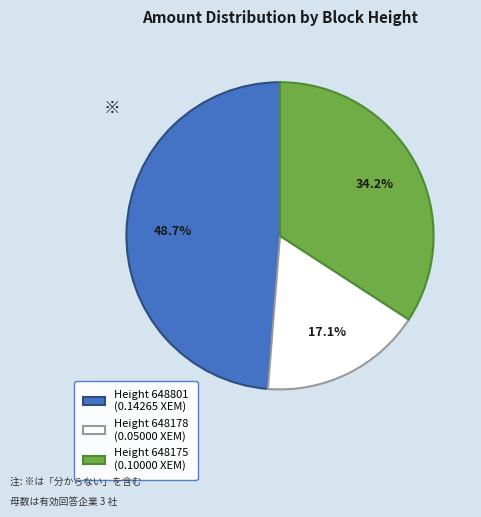

Is there a majority slice in this chart?

No